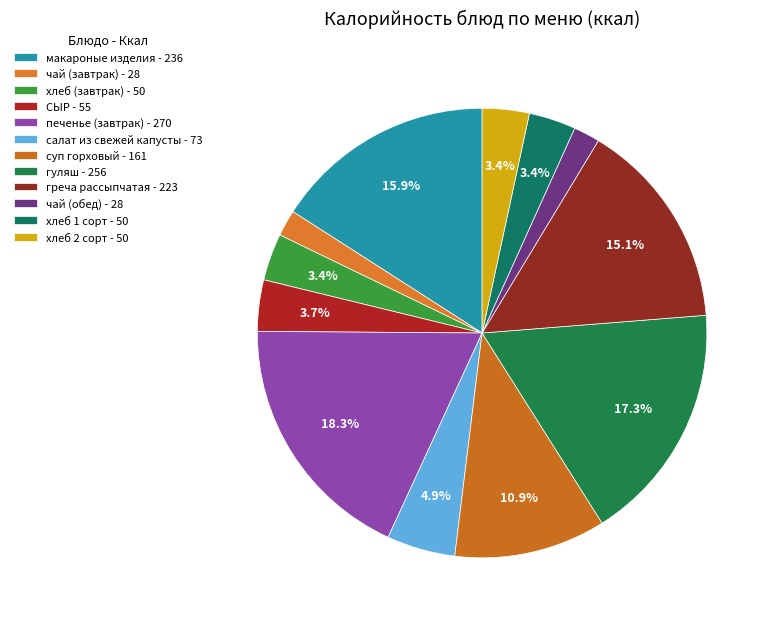

How many segments does this pie chart have?

12